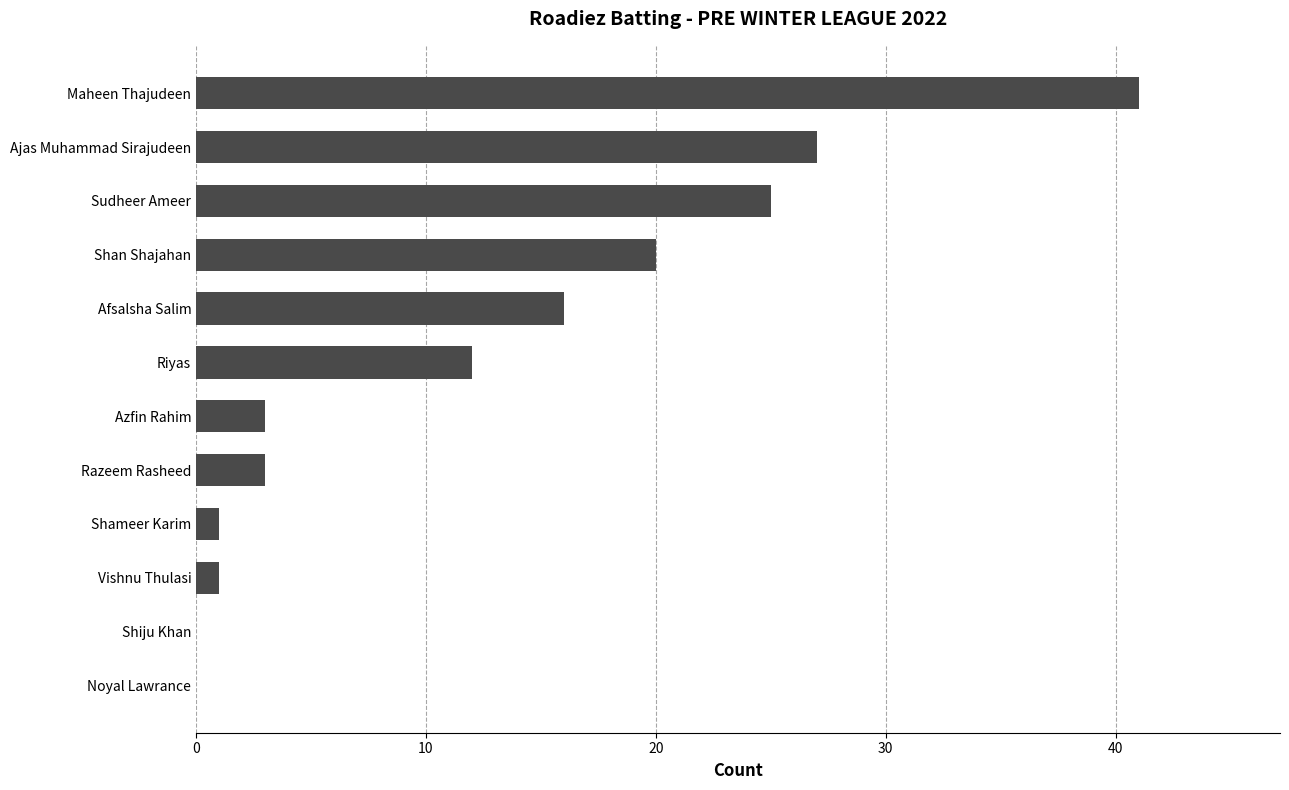

Is it true that the value at Sudheer Ameer is 36?

False